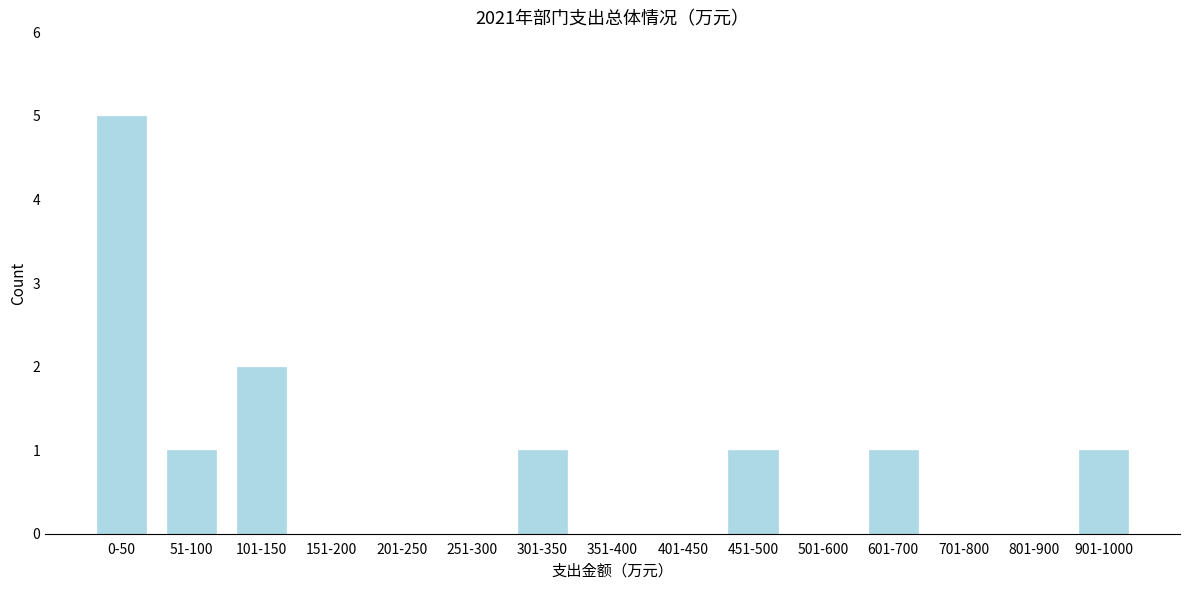

Reading left to right, extract all data points from this chart.

0-50=5	51-100=1	101-150=2	151-200=0	201-250=0	251-300=0	301-350=1	351-400=0	401-450=0	451-500=1	501-600=0	601-700=1	701-800=0	801-900=0	901-1000=1